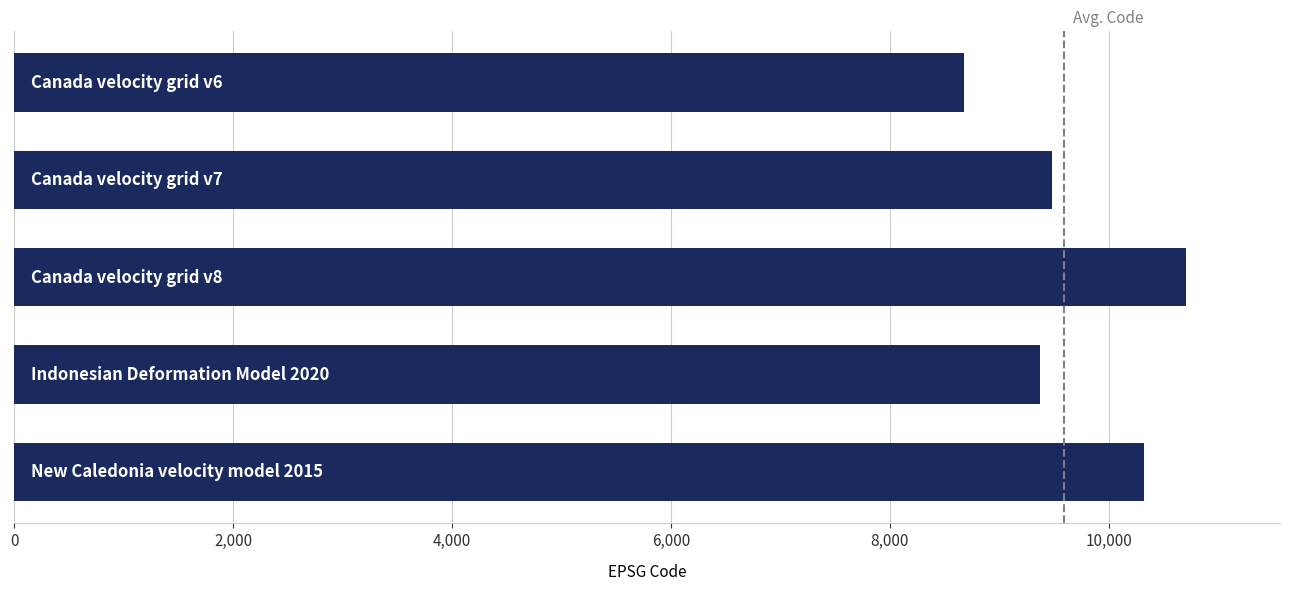

How many distinct data groups are displayed?

1